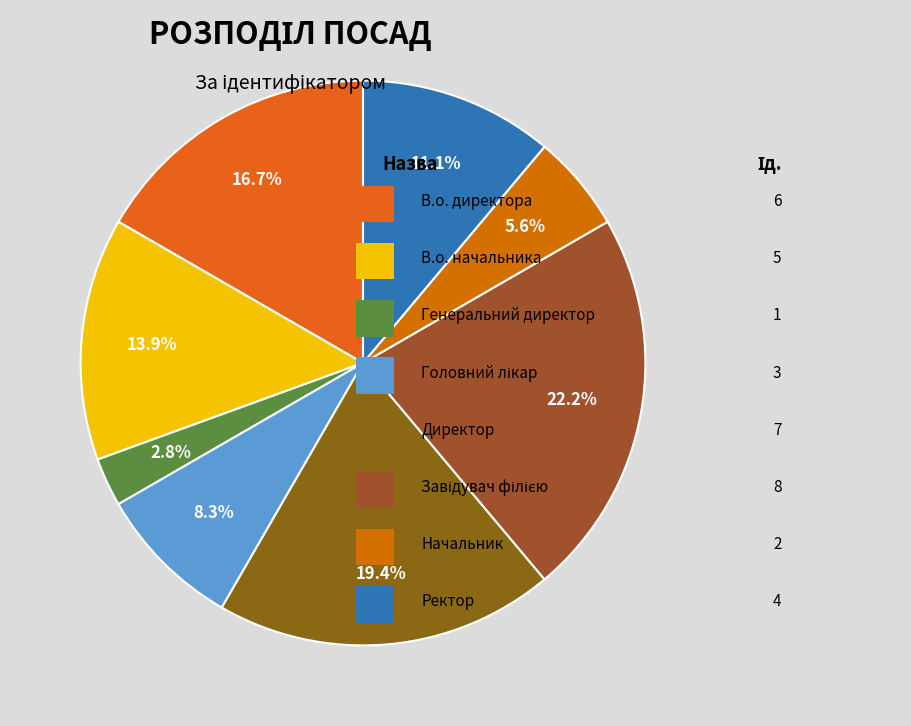

Count the number of slices in the pie.

8